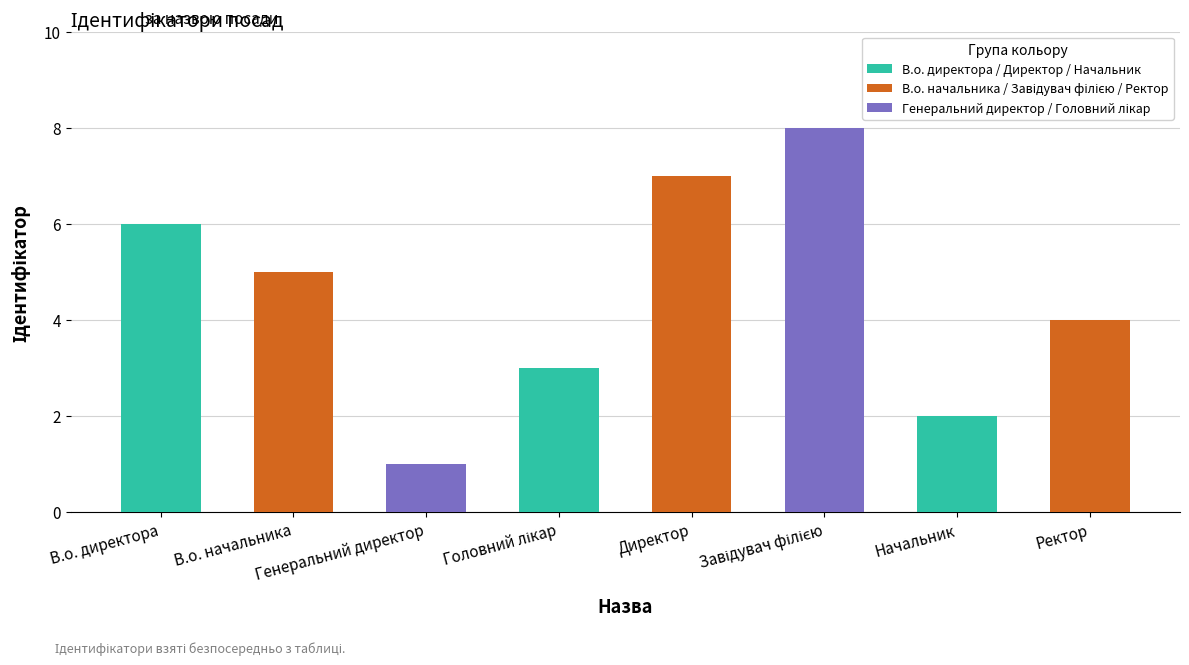

What is the greatest value displayed?

8